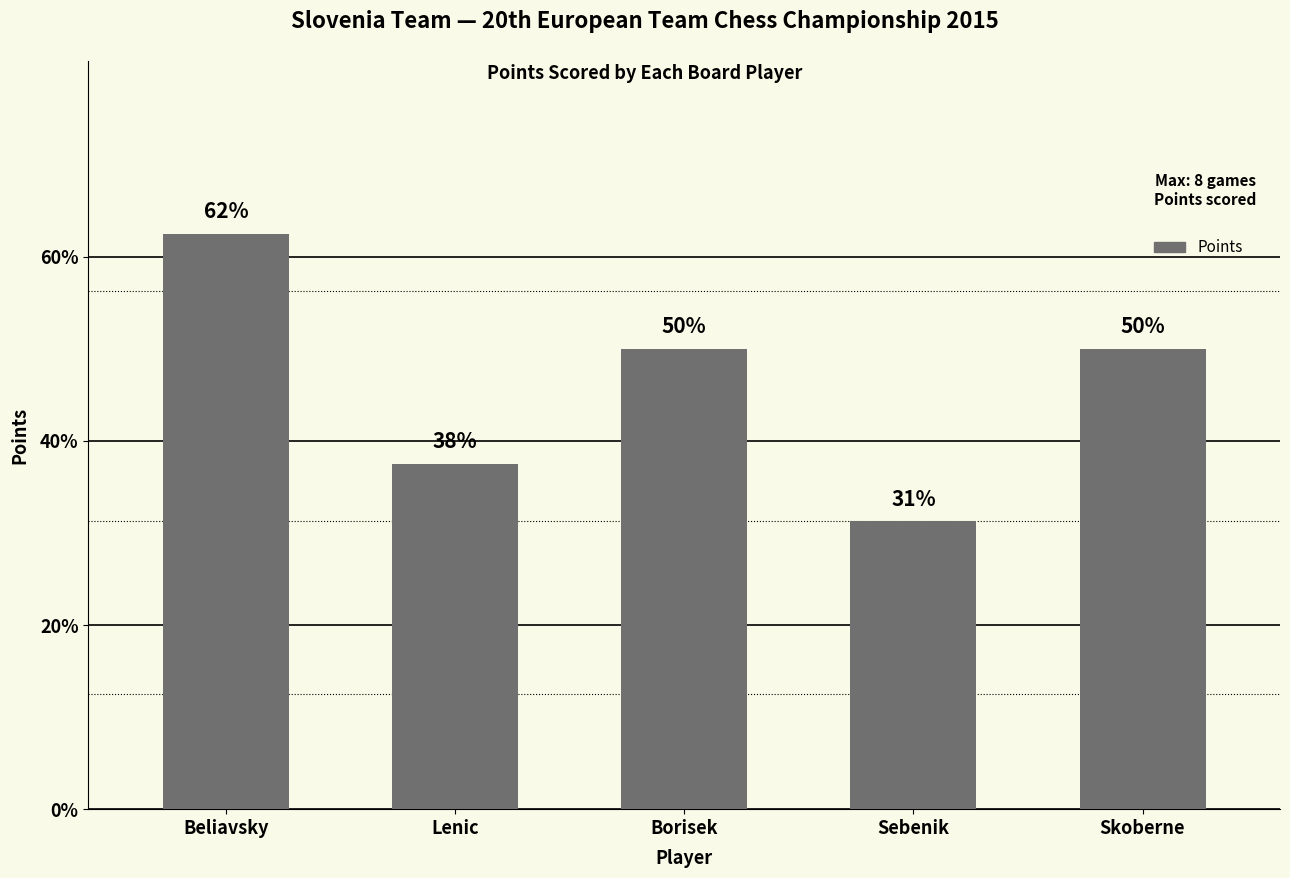

At which label does the data first exceed 4?

Beliavsky